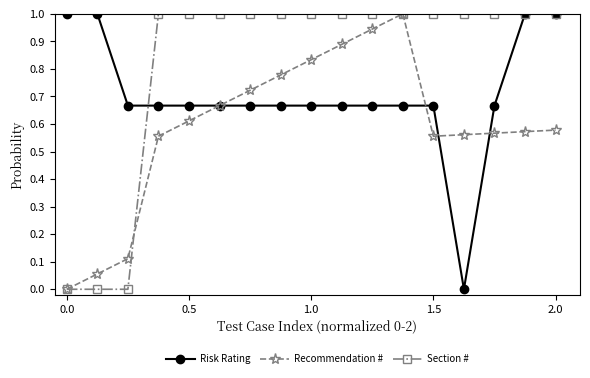

What is the maximum value shown in the chart?

1.0